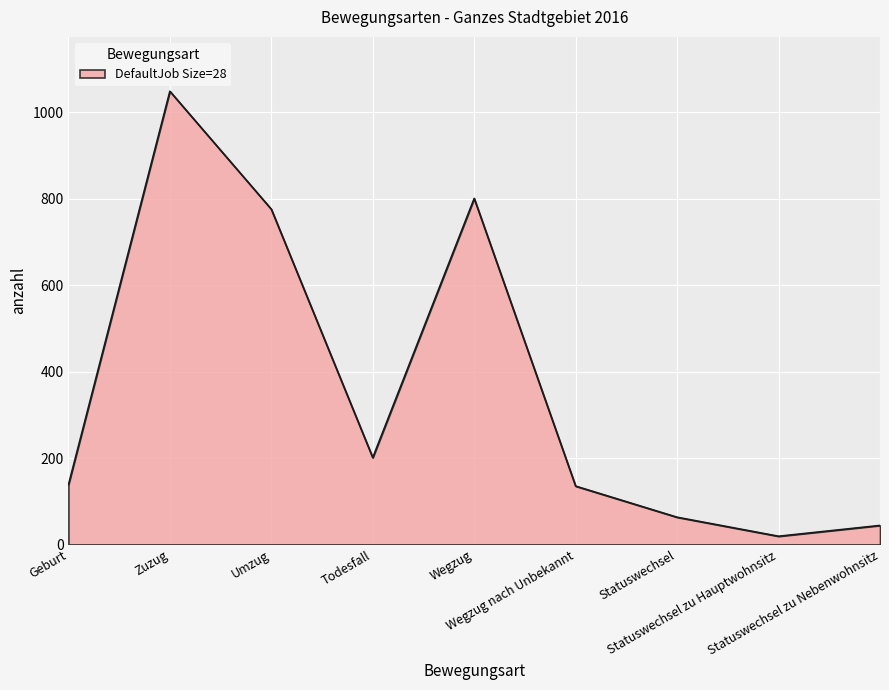

What is the difference between the maximum and minimum values?

1030